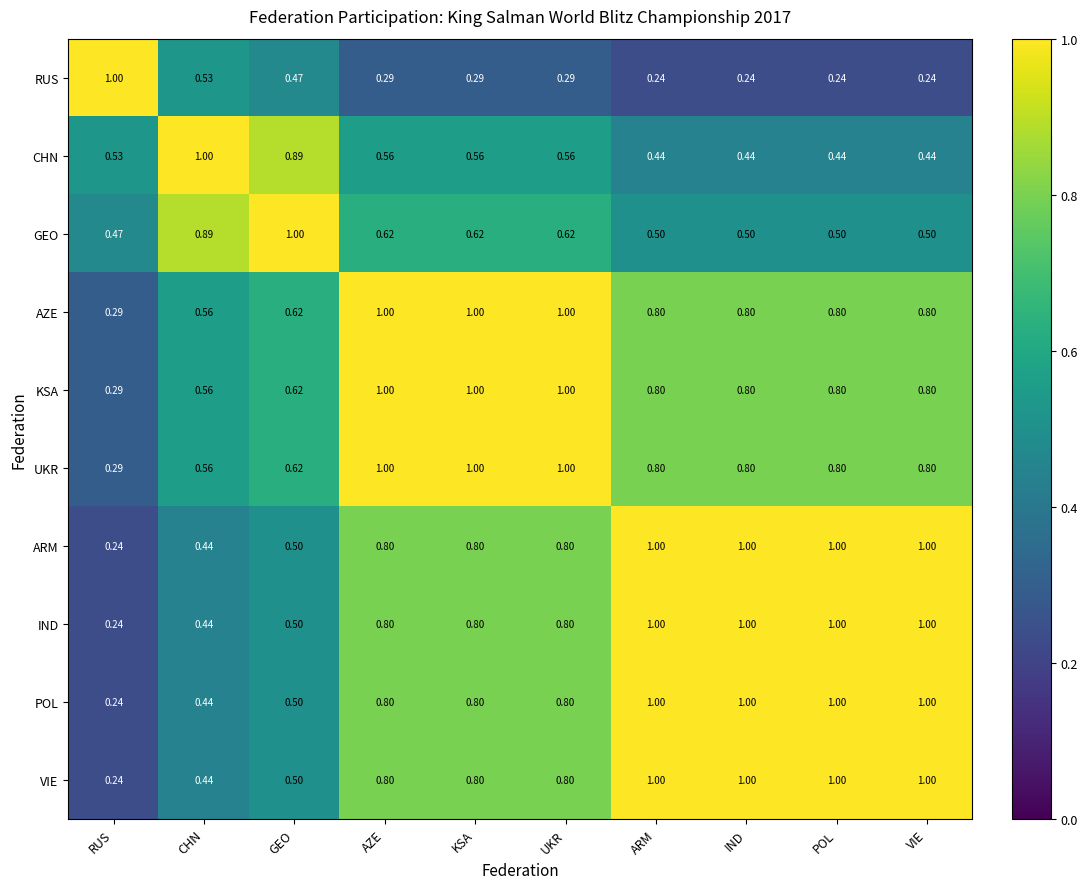

Which category has the highest value in the GEO series?

GEO